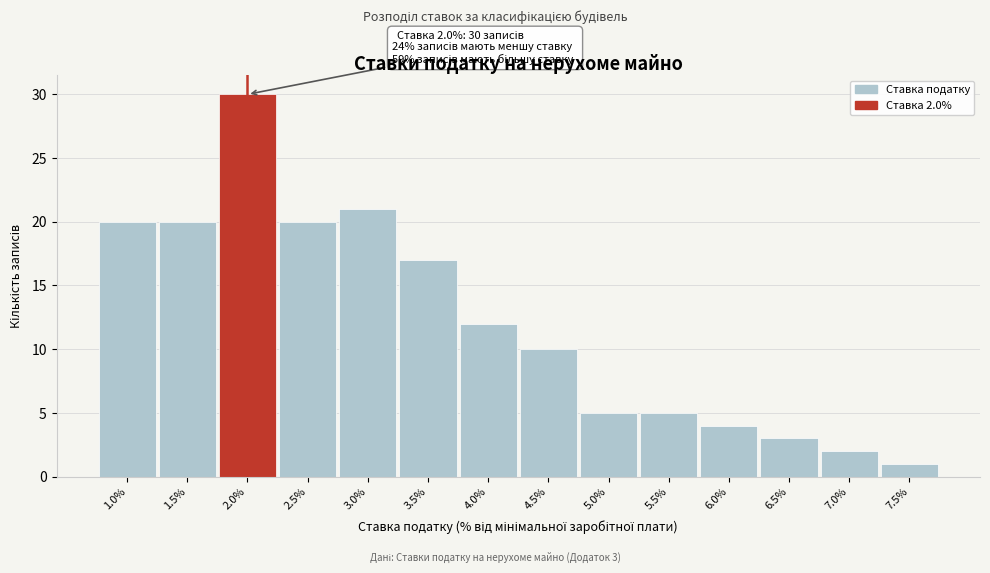

Over which range of the x-axis is the bar tallest?

1.75 to 2.25